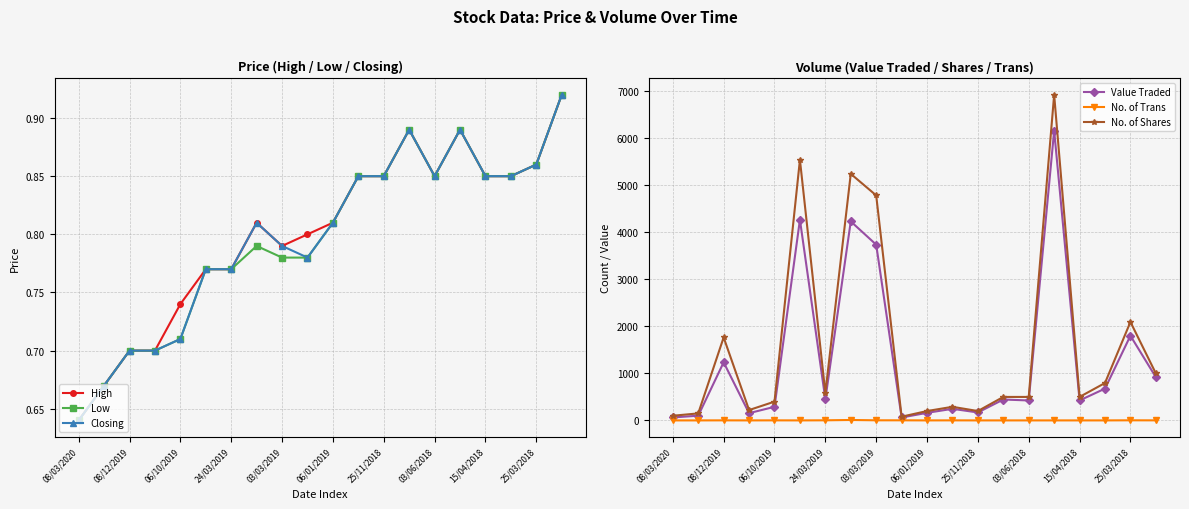

How many lines are shown in the chart?

6